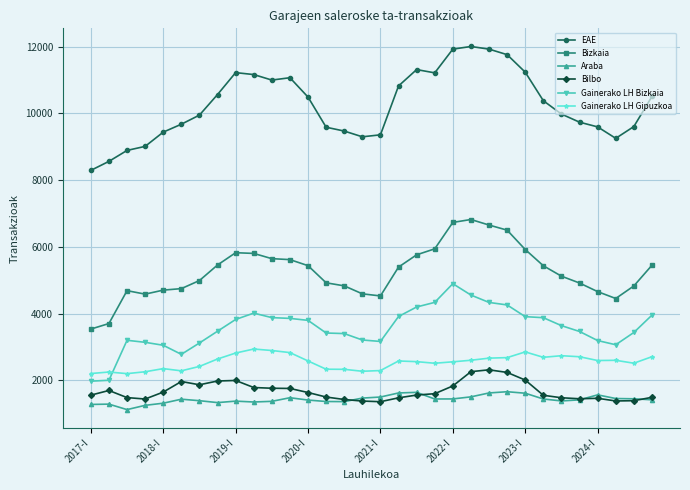

True or false: Bilbo and EAE intersect in this chart.

False